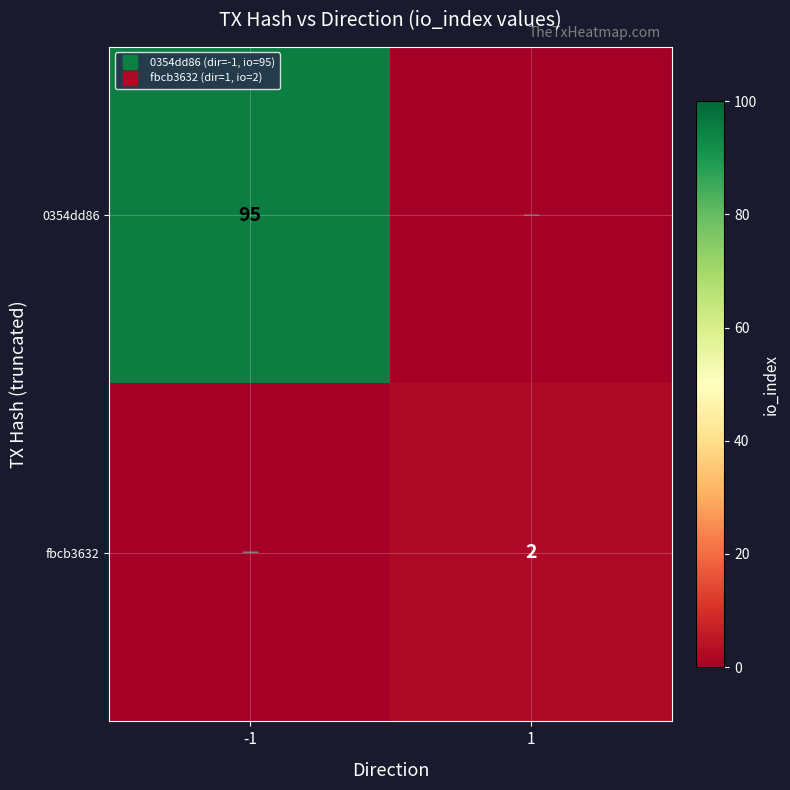

Which series has the largest range (max minus min)?

0354dd86